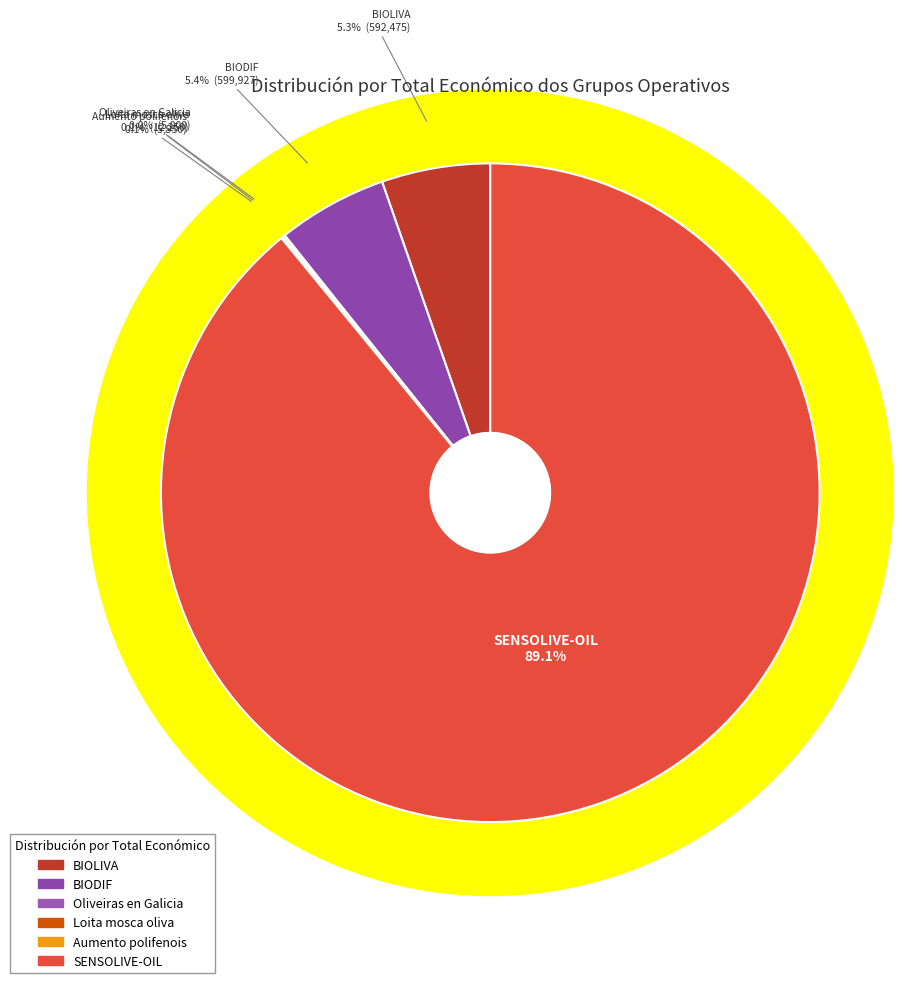

Rank the categories by value from lowest to highest.

Oliveiras en Galicia, Aumento polifenois, Loita mosca oliva, BIOLIVA, BIODIF, SENSOLIVE-OIL